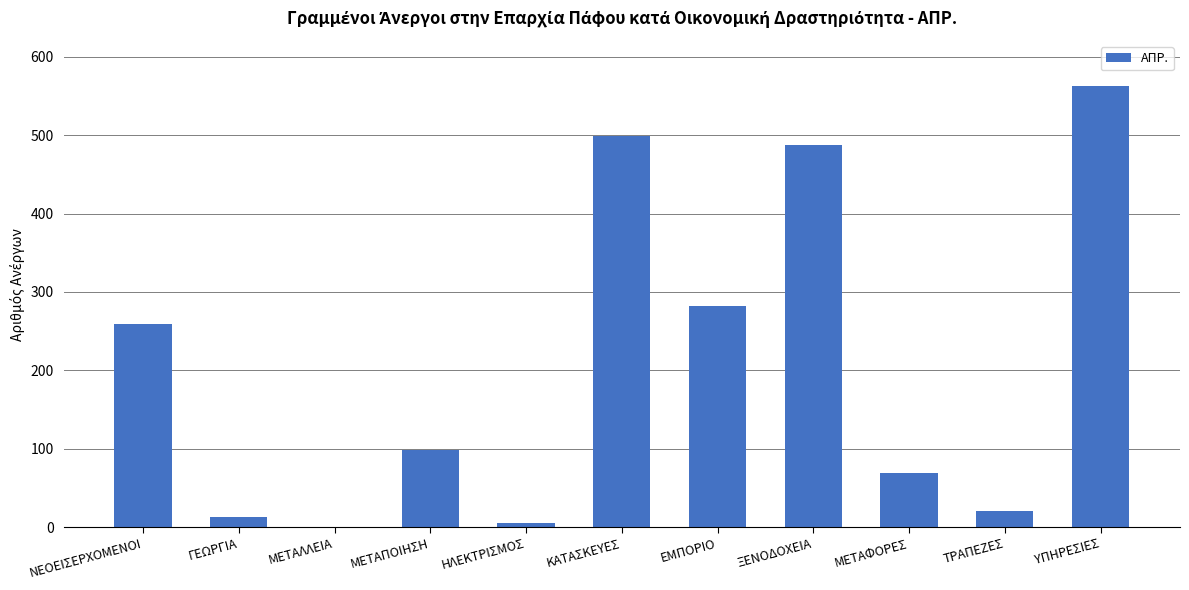

Is it true that the value at ΜΕΤΑΦΟΡΕΣ is 31?

False